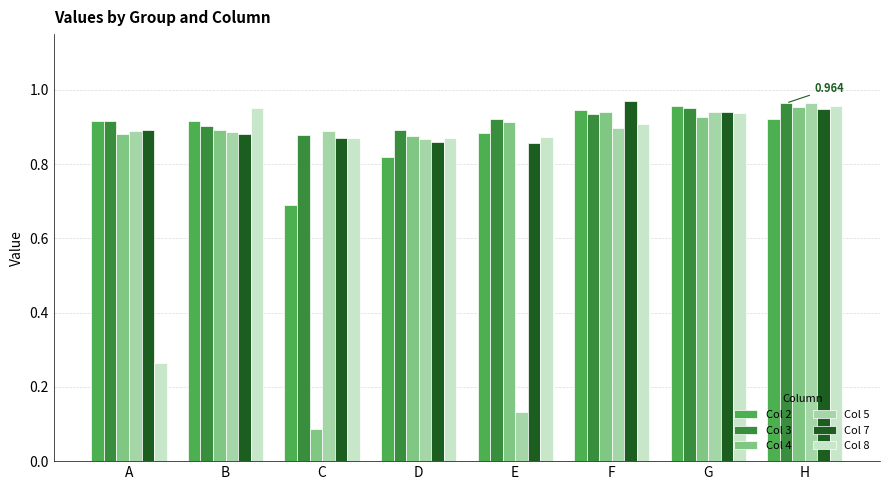

How many bars are there in each group?

6